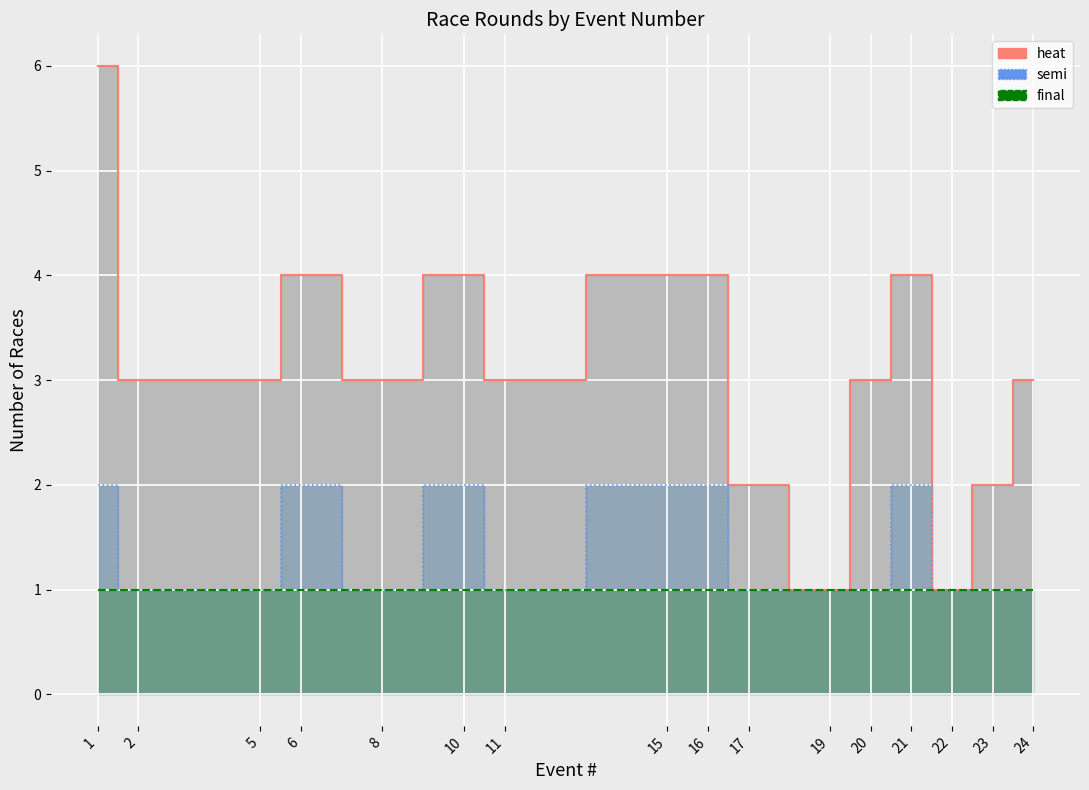

Is it true that final_line equals 1 at 2?

True